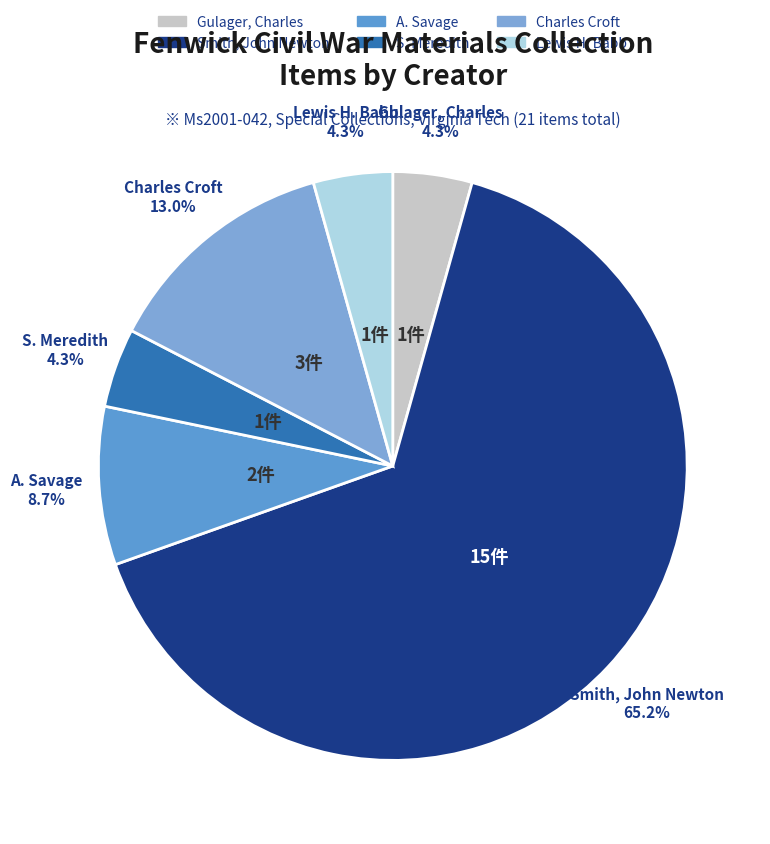

What percentage is the A. Savage slice, to the nearest percent?

9%